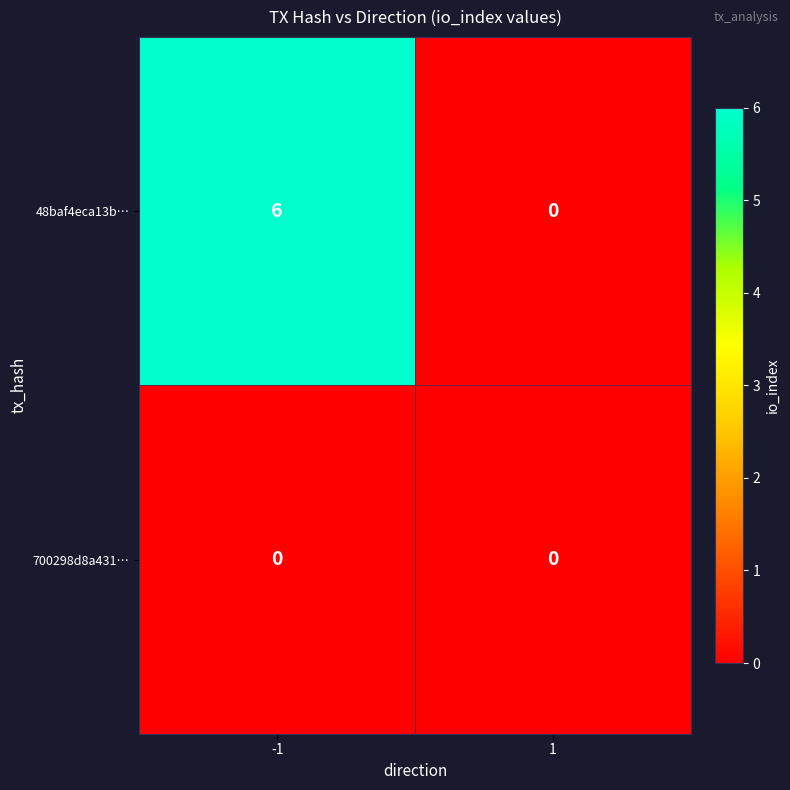

What is the maximum value shown in the chart?

6